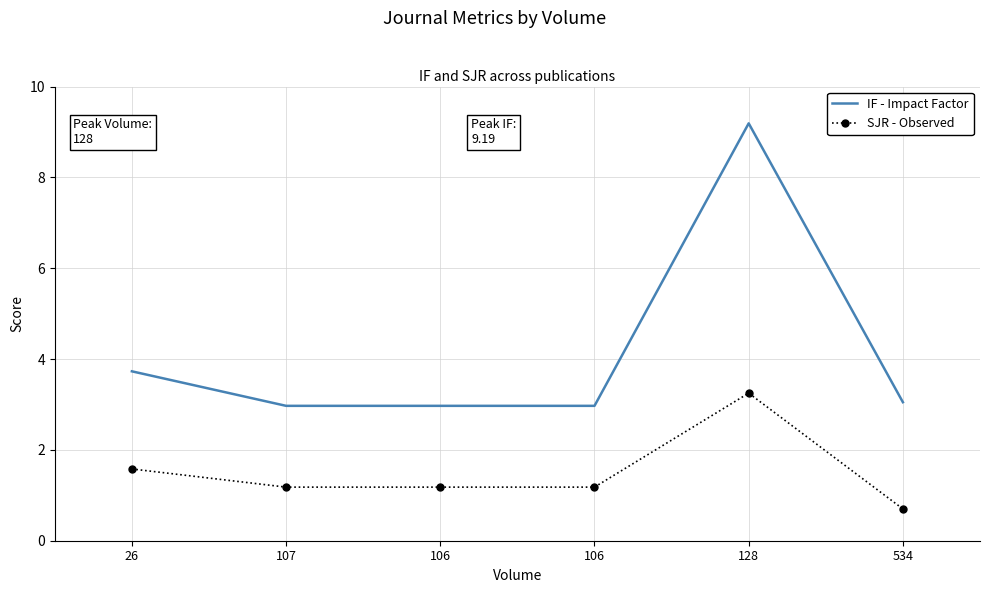

Is this an area chart (filled region under the line)?

No